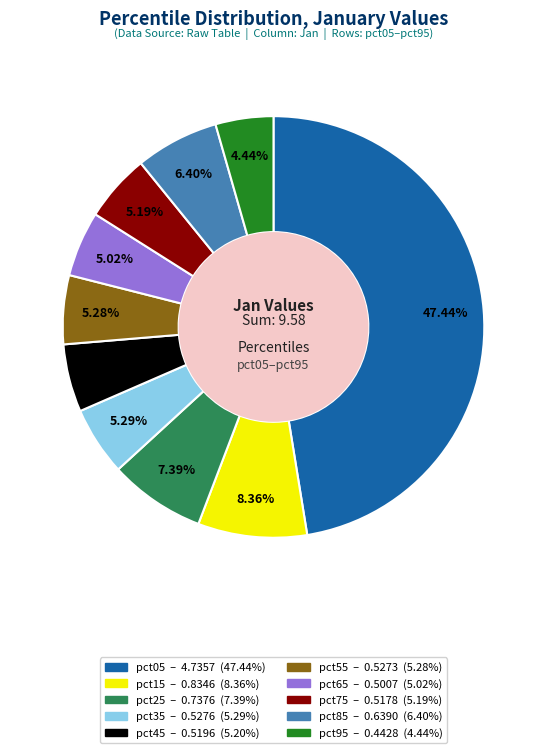

What percentage do pct15 and pct75 together represent?

13.5%